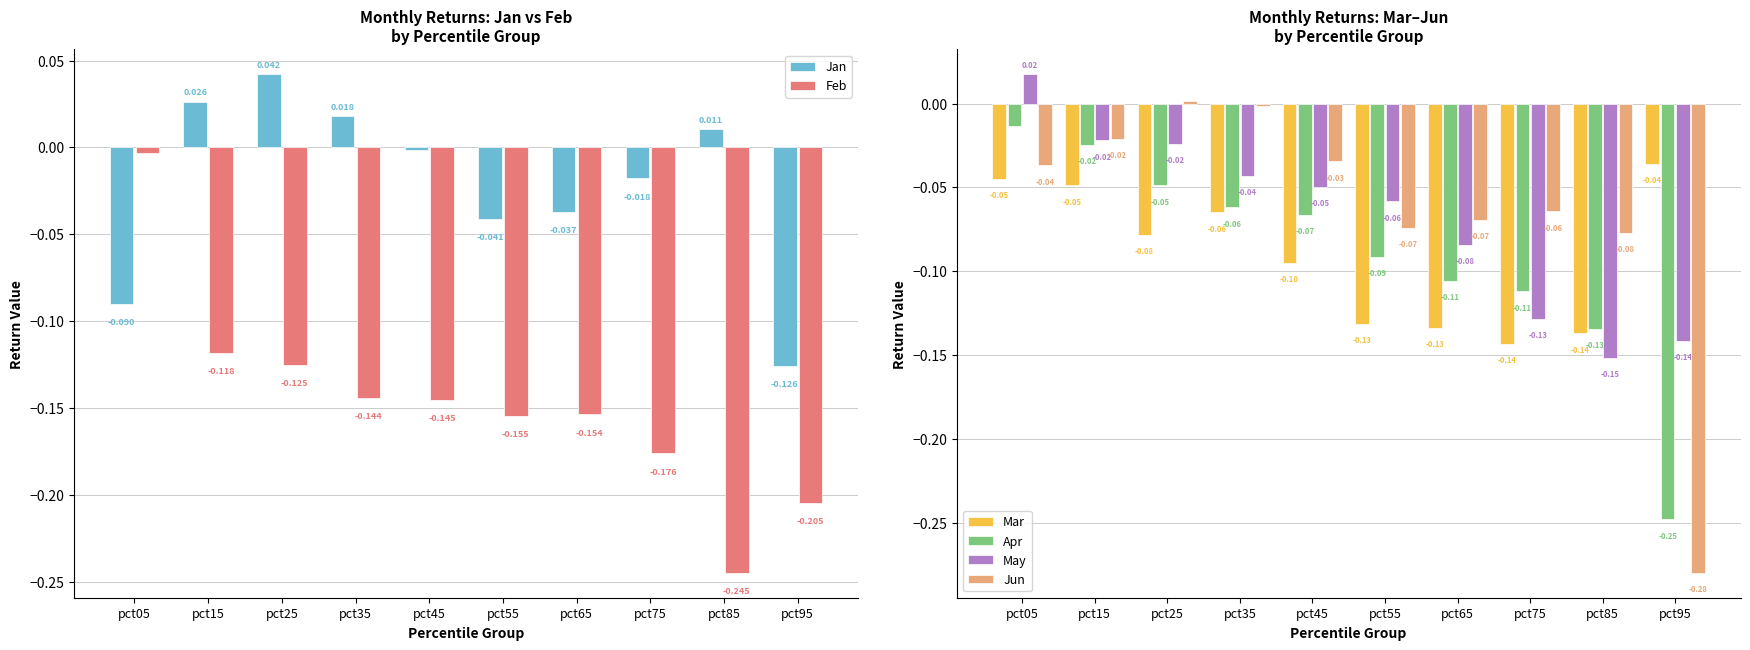

Reading left to right, extract all data points from this chart.

Jan: -0.1	0.0	0.0	0.0	-0.0	-0.0	-0.0	-0.0	0.0	-0.1
Feb: -0.0	-0.1	-0.1	-0.1	-0.1	-0.2	-0.2	-0.2	-0.2	-0.2
Mar: -0.0	-0.0	-0.1	-0.1	-0.1	-0.1	-0.1	-0.1	-0.1	-0.0
Apr: -0.0	-0.0	-0.0	-0.1	-0.1	-0.1	-0.1	-0.1	-0.1	-0.2
May: 0.0	-0.0	-0.0	-0.0	-0.0	-0.1	-0.1	-0.1	-0.2	-0.1
Jun: -0.0	-0.0	0.0	-0.0	-0.0	-0.1	-0.1	-0.1	-0.1	-0.3